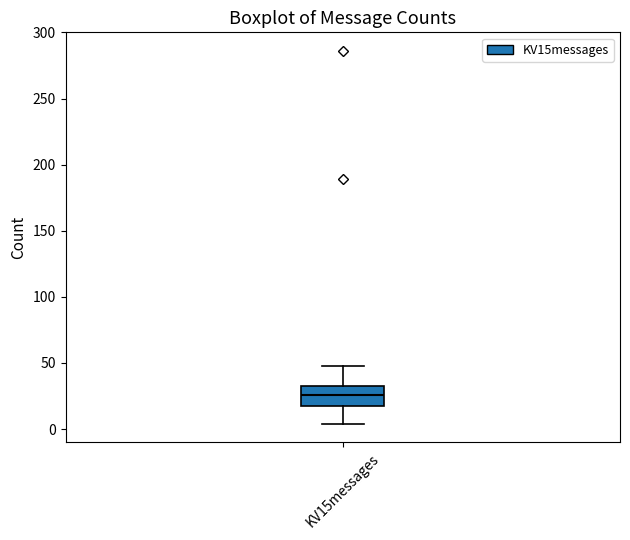

Transcribe this box plot: give where the median line is, the range the box spans, and where the two whiskers end, as read against the y-axis. The values are not printed on the chart, so give them approximately, as read against the axis.

median 25, box 20 to 30, whiskers 5 to 50